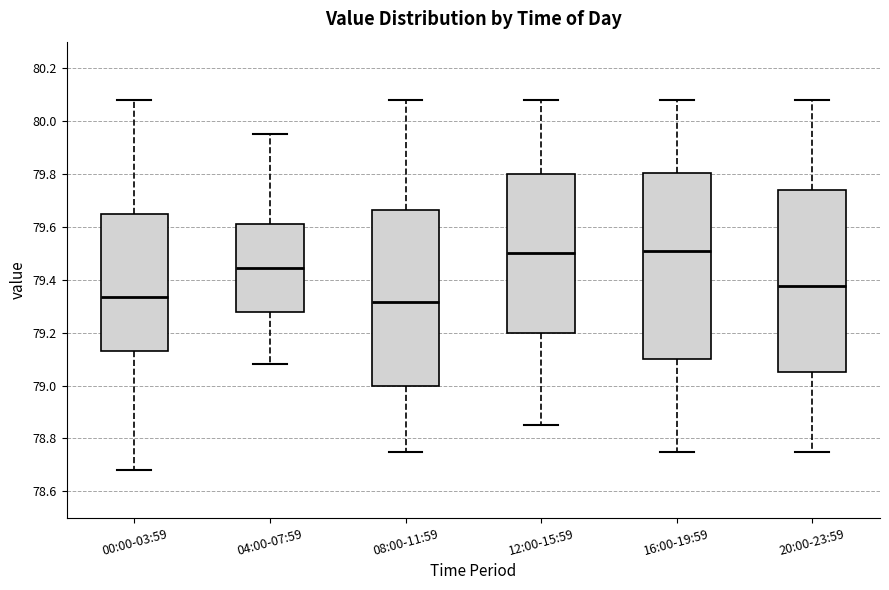

Reading left to right, transcribe this box plot: for each box, give where its median line is, the range the box spans, and where its two whiskers end, as read against the y-axis. The values are not printed on the chart, so give them approximately, as read against the axis.

00:00-03:59: median 79.34, box 79.14 to 79.66, whiskers 78.68 to 80.08
04:00-07:59: median 79.44, box 79.28 to 79.62, whiskers 79.08 to 79.96
08:00-11:59: median 79.32, box 79.00 to 79.66, whiskers 78.76 to 80.08
12:00-15:59: median 79.50, box 79.20 to 79.80, whiskers 78.86 to 80.08
16:00-19:59: median 79.52, box 79.10 to 79.80, whiskers 78.76 to 80.08
20:00-23:59: median 79.38, box 79.06 to 79.74, whiskers 78.76 to 80.08